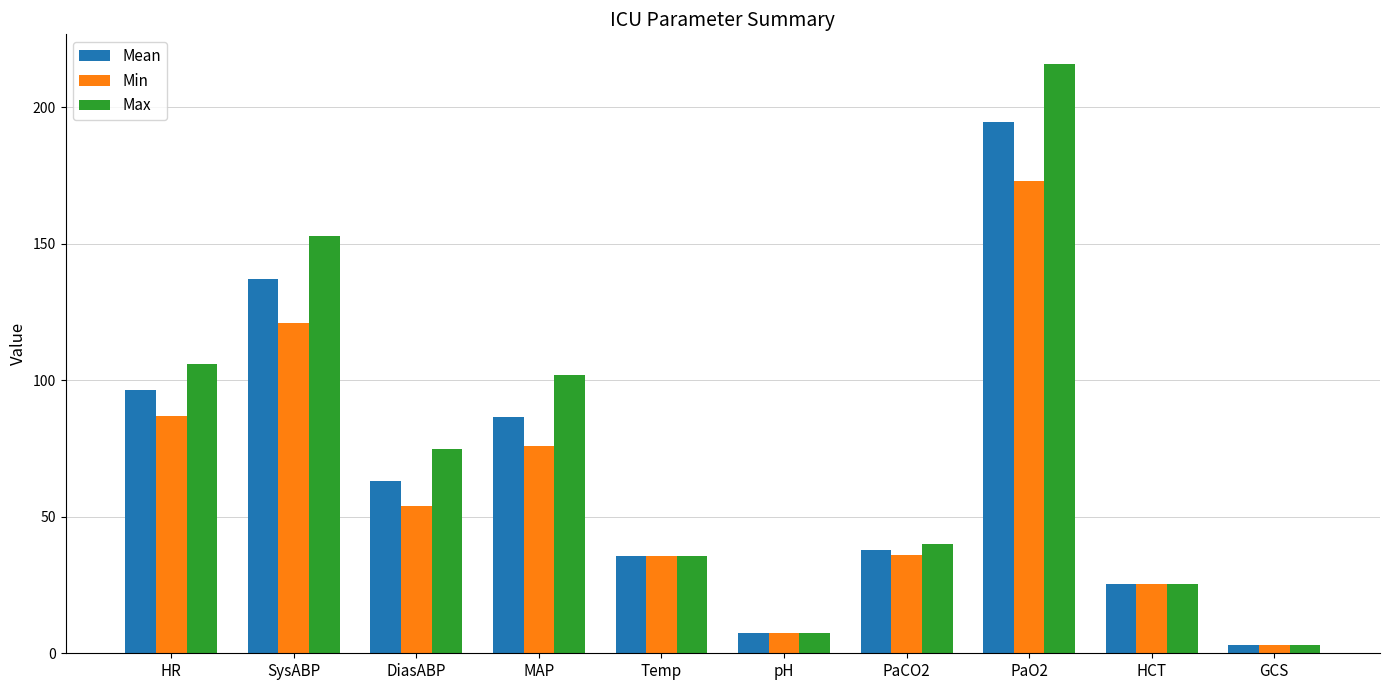

Which series changed the most between HR and pH?

Max